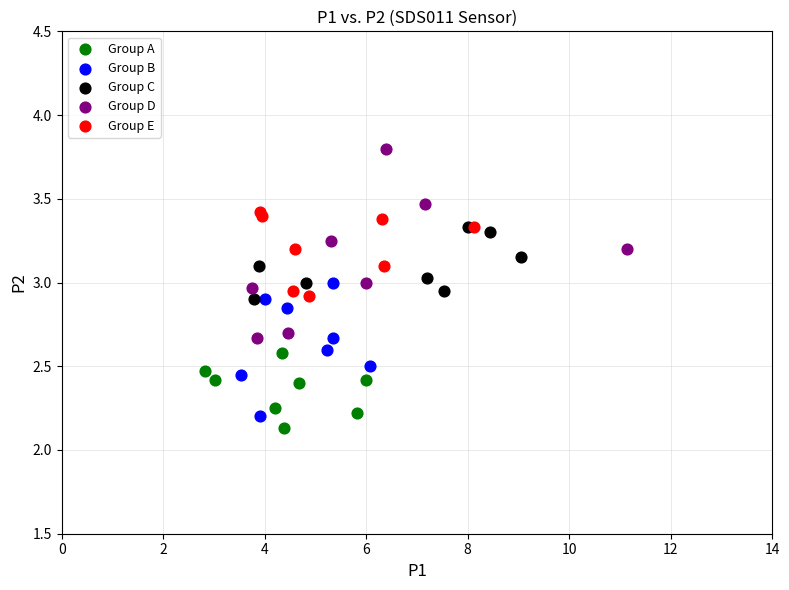

Which series reaches the maximum Y coordinate?

Group D